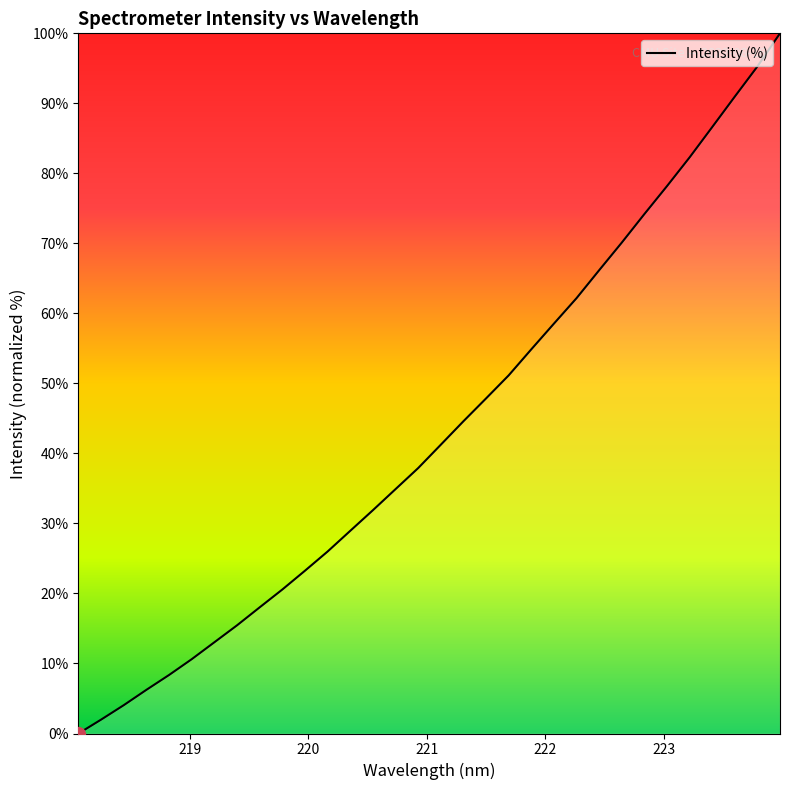

What is the greatest value displayed?

100.0